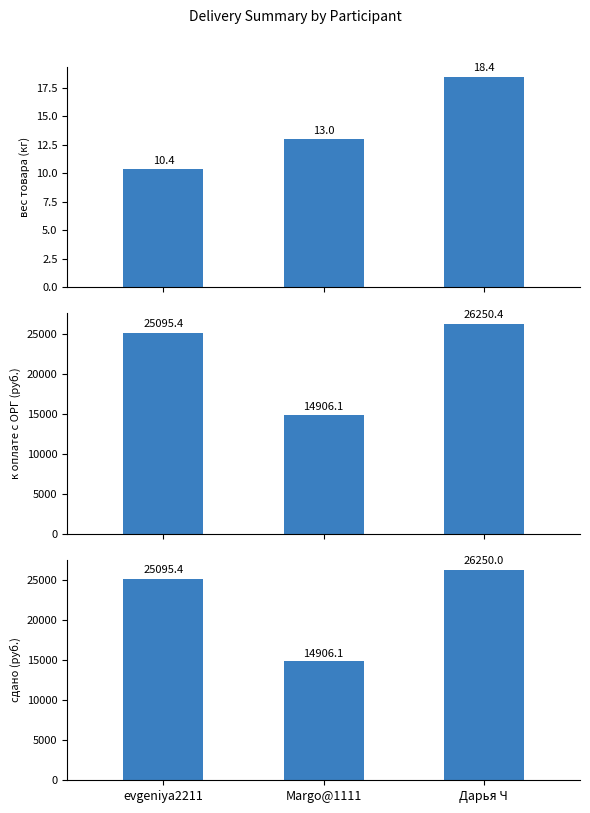

True or false: вес товара (кг) has a value of 4.7 at evgeniya2211.

False